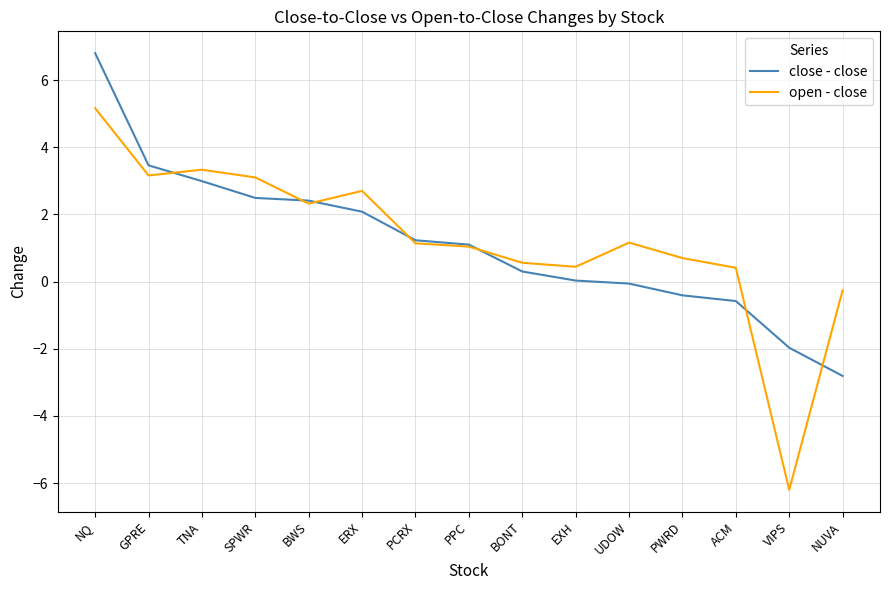

At how many categories does at least one series exceed 0?

13